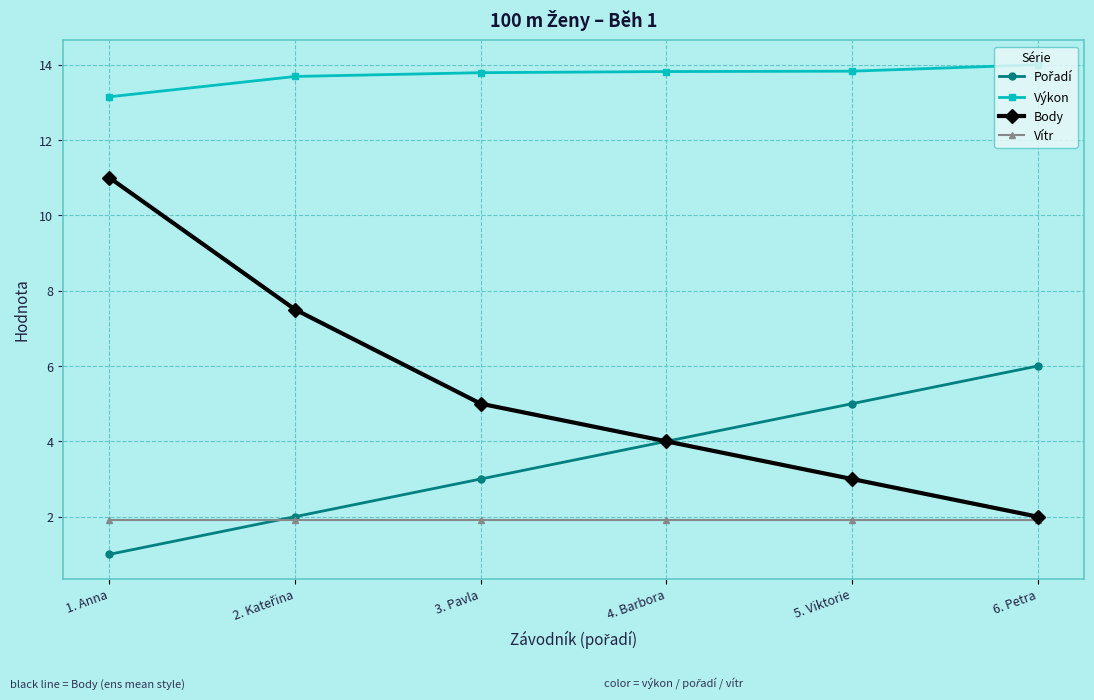

At which category is the sum across all series the highest?

1. Anna